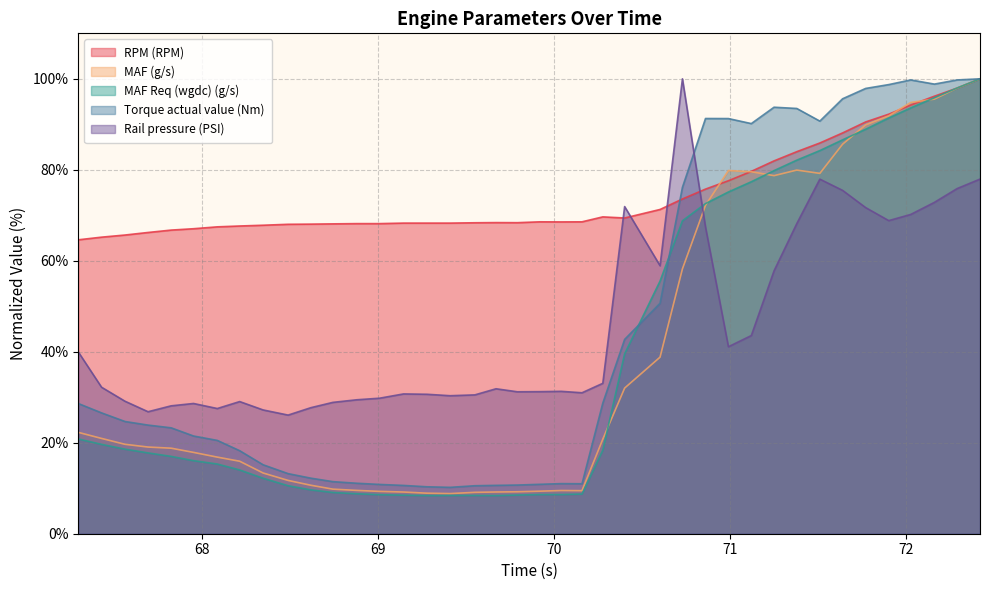

At which category does the chart reach its minimum across all series?

69.279